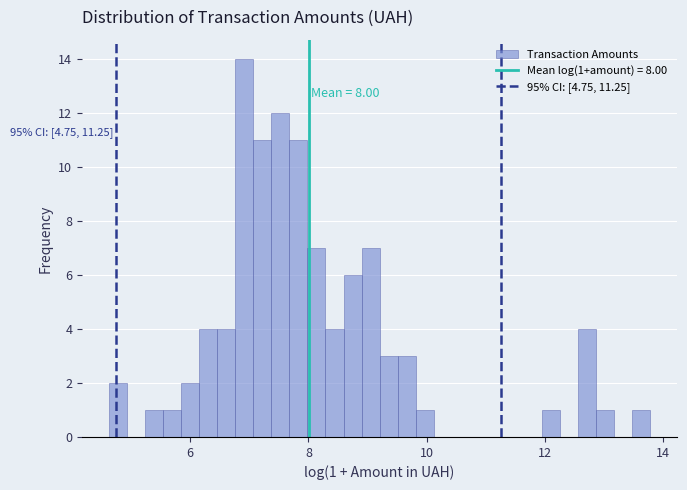

Read against the x-axis, roughly where is the centre of the tallest bar?

7.0